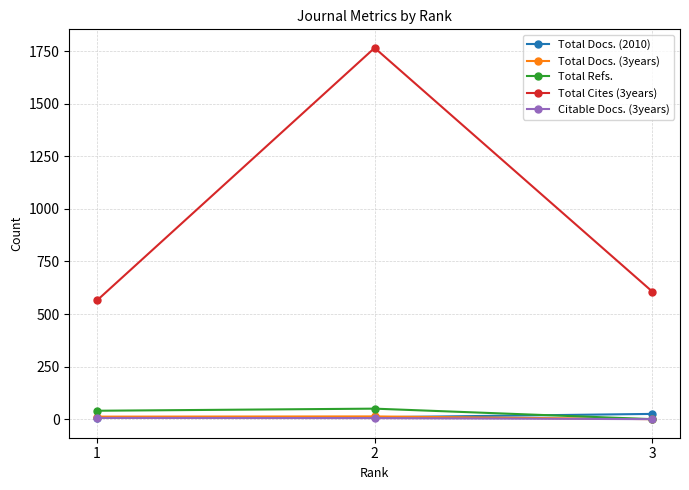

The value of Total Refs. at 3 is 0. True or false?

True